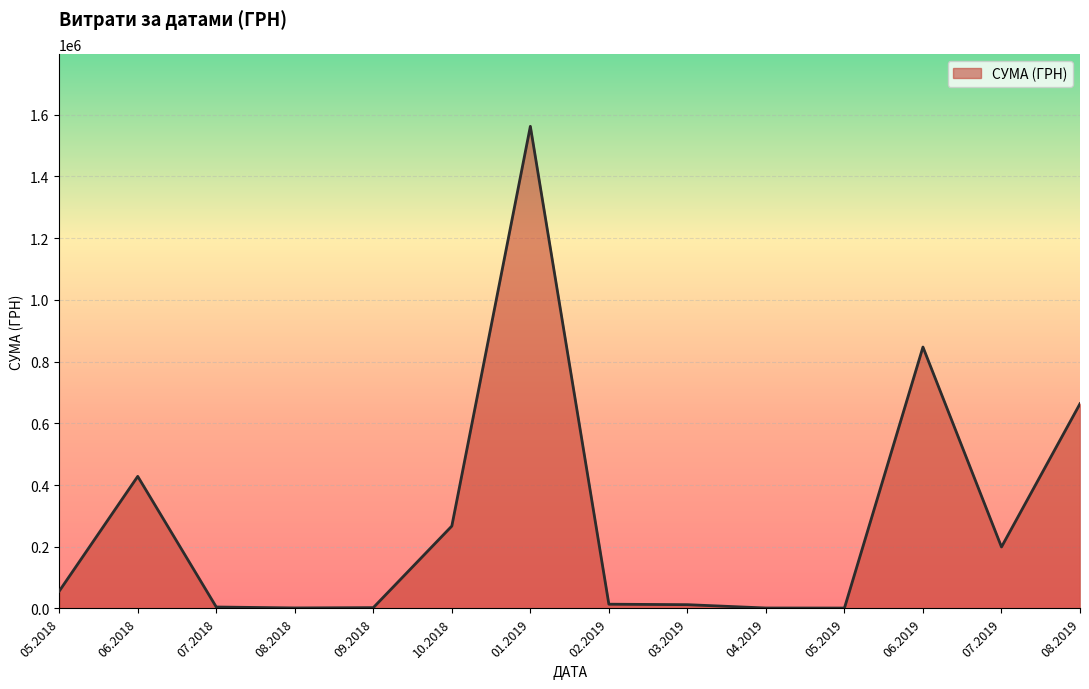

Is it true that the value at 05.2018 is 56100.0?

True